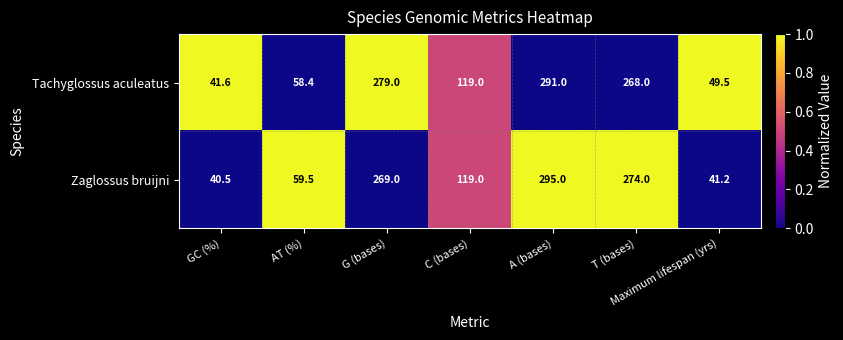

True or false: Tachyglossus aculeatus has a value of 70.9 at G (bases).

False